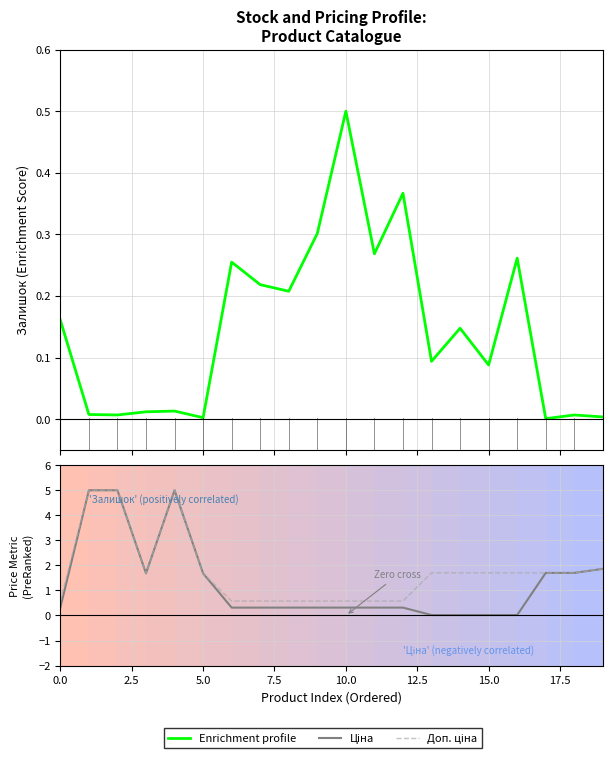

True or false: Доп. ціна and Enrichment profile intersect in this chart.

False